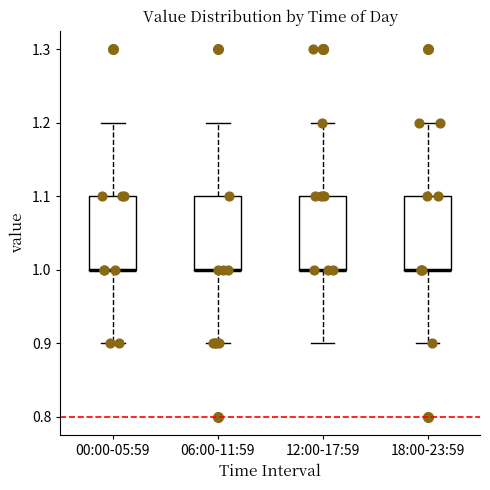

Where is the lower edge of the box for 12:00-17:59 on the y-axis? The values are not printed on the chart, so give them approximately, as read against the axis.

1.0